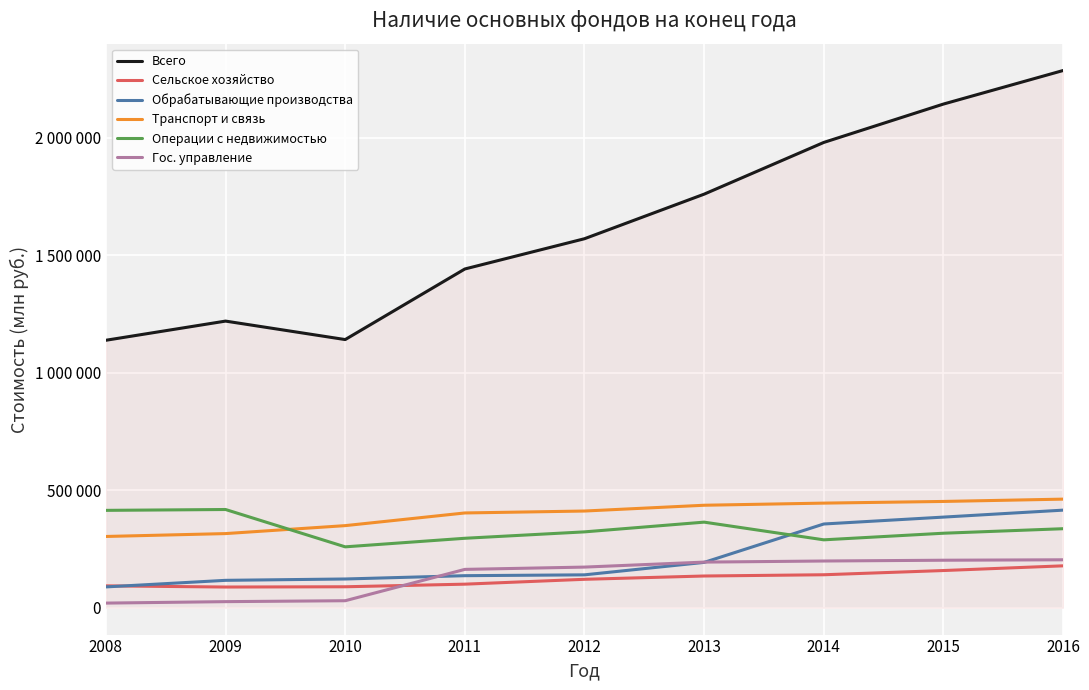

True or false: Транспорт и связь and Всего intersect in this chart.

False